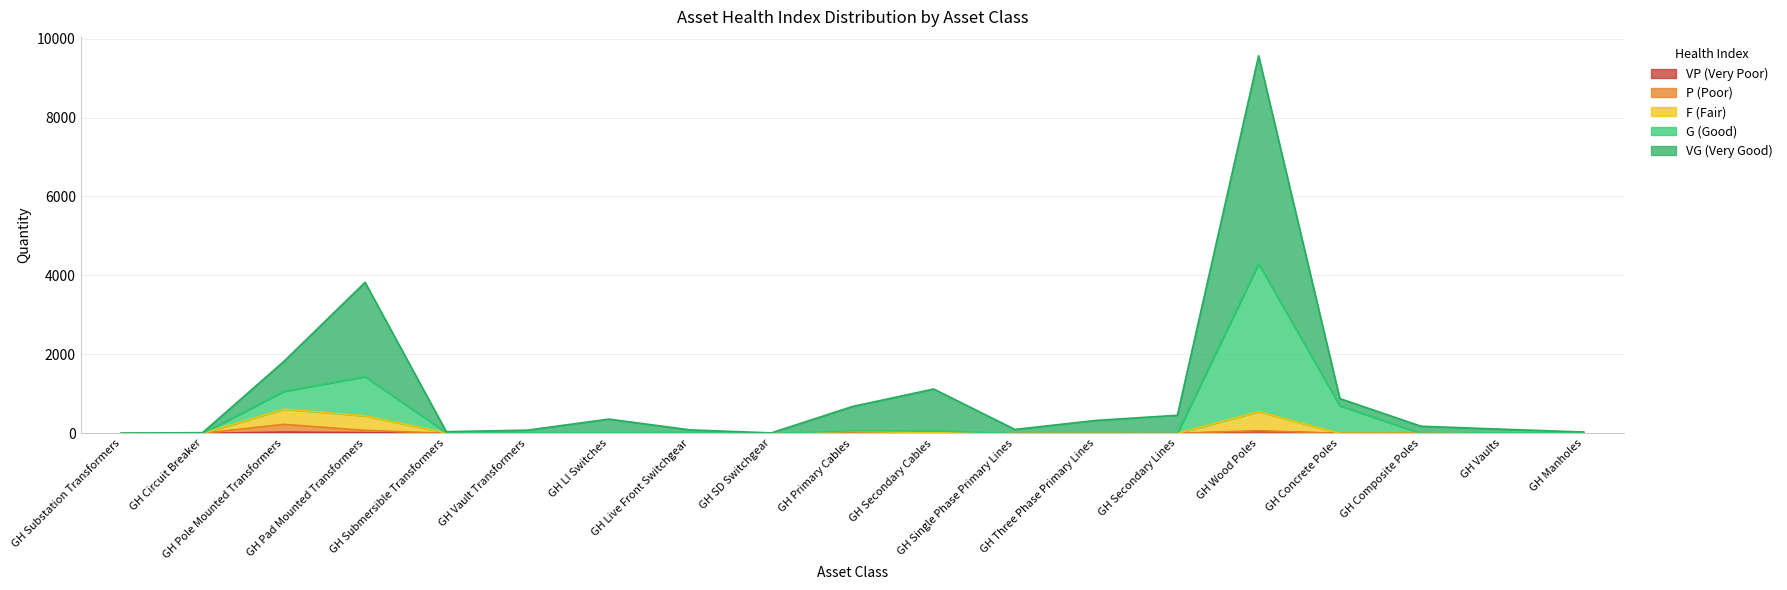

Which series has the largest total across all categories?

VG (Very Good)